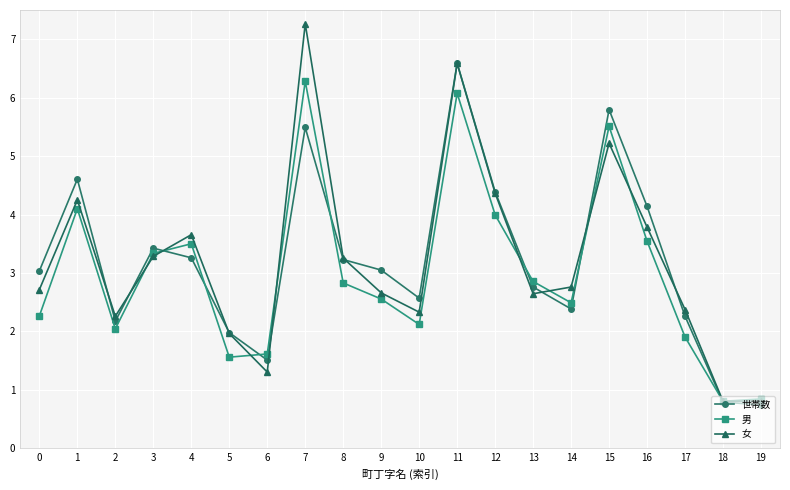

How many interior local peaks does the 世帯数 series have?

5